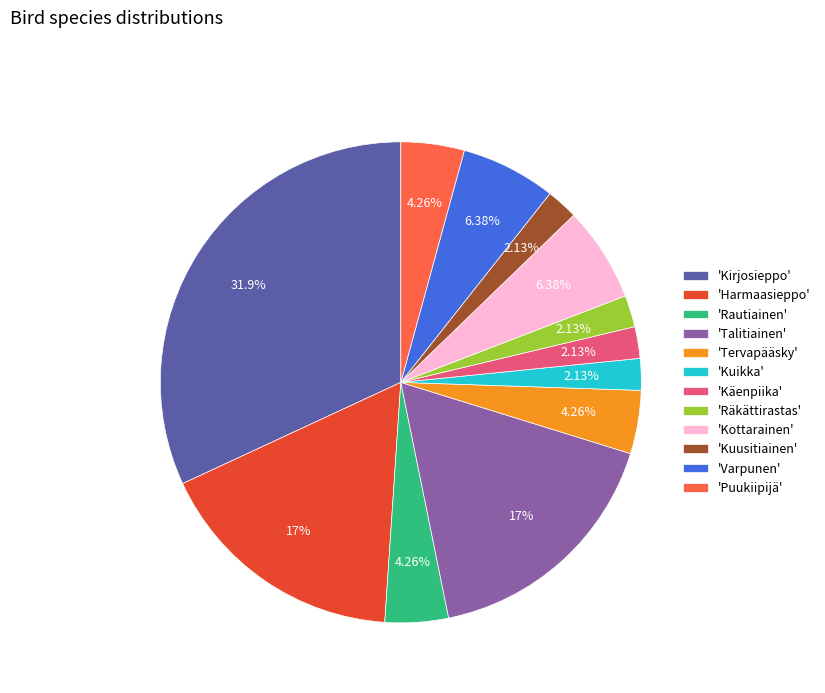

Is there any slice that represents more than half of the pie?

No